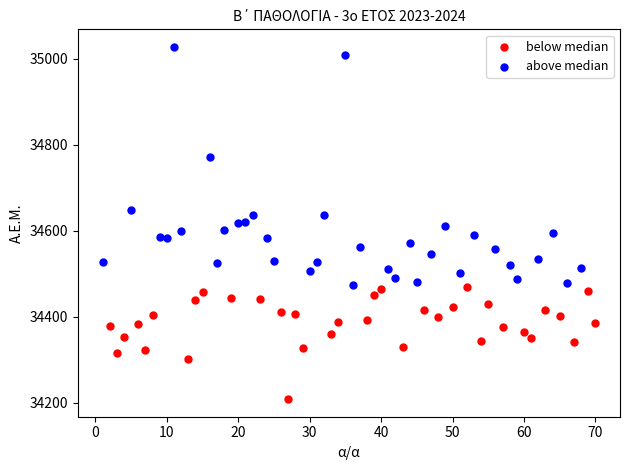

What are all the series names shown in the legend?

below median, above median